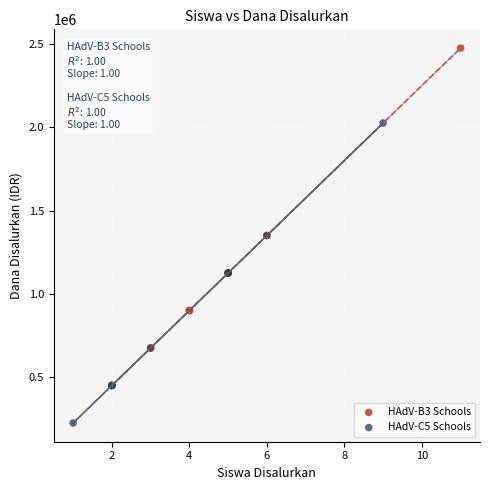

Which series reaches the maximum Y coordinate?

HAdV-B3 Schools